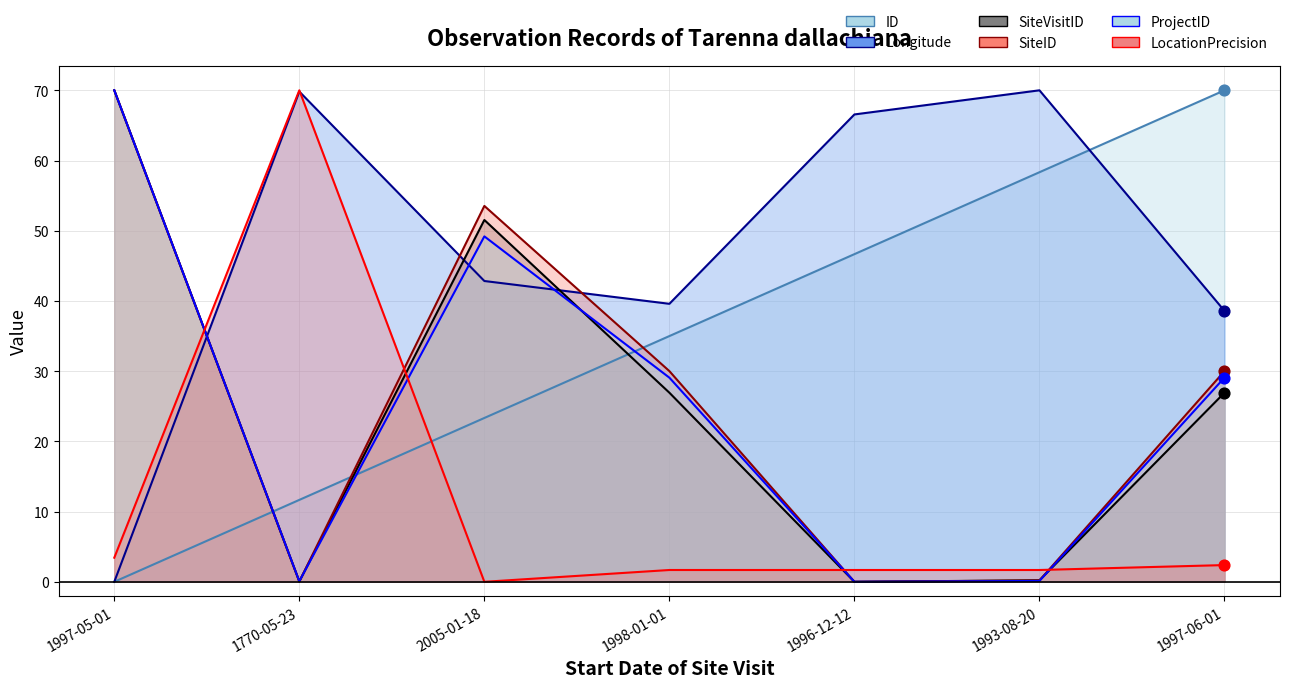

Which series has the largest total across all categories?

Longitude